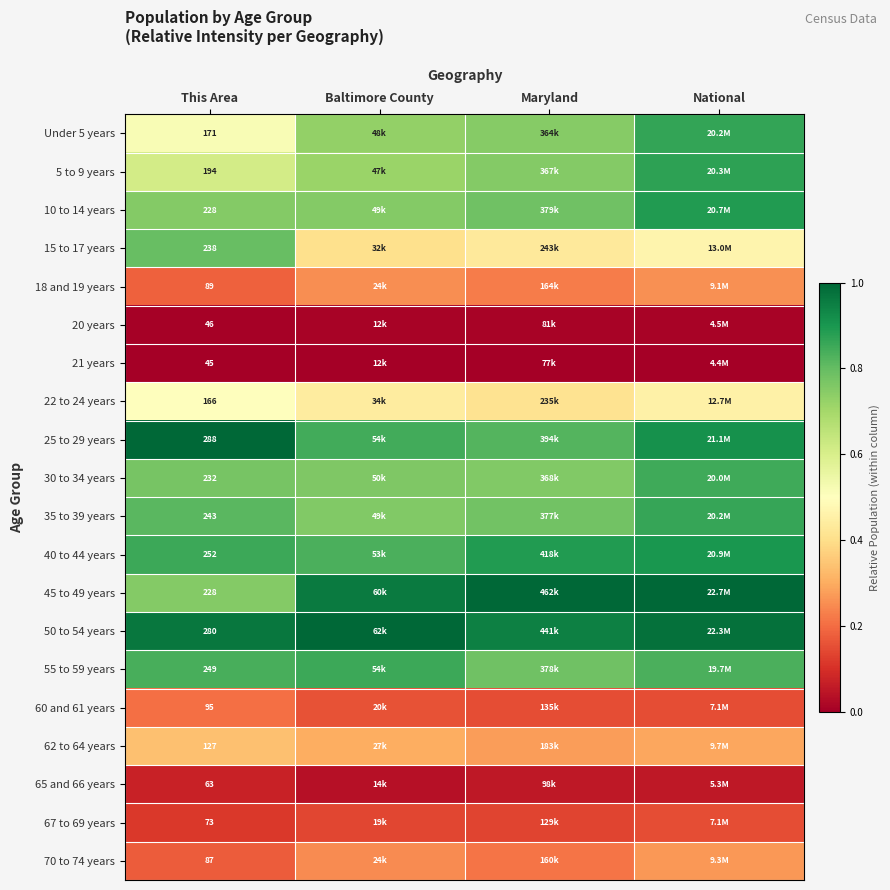

Is the value of 15 to 17 years at This Area greater than the value of 25 to 29 years at This Area?

No